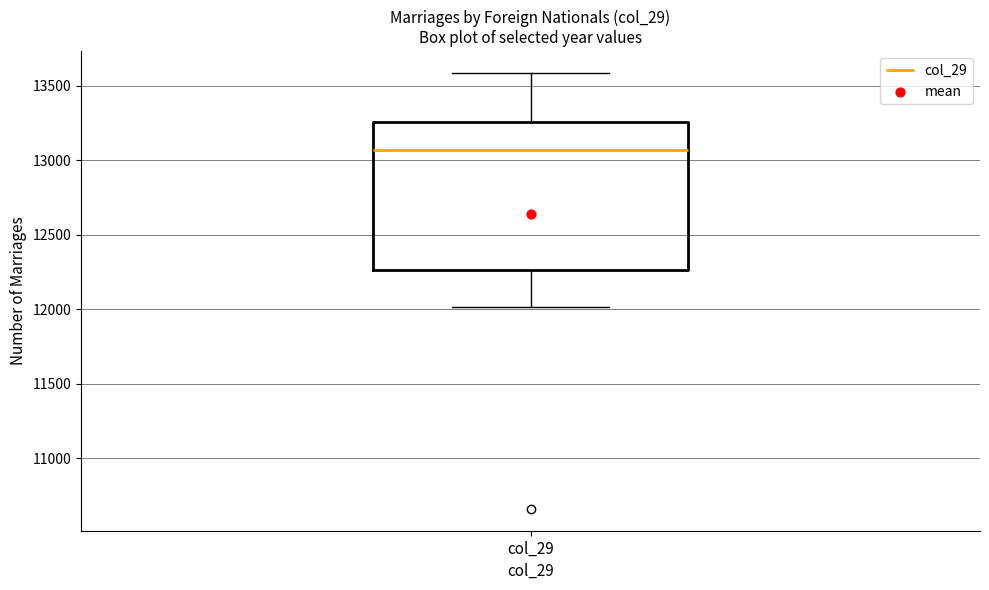

Transcribe this box plot: give where the median line is, the range the box spans, and where the two whiskers end, as read against the y-axis. The values are not printed on the chart, so give them approximately, as read against the axis.

median 13050, box 12250 to 13250, whiskers 12000 to 13600